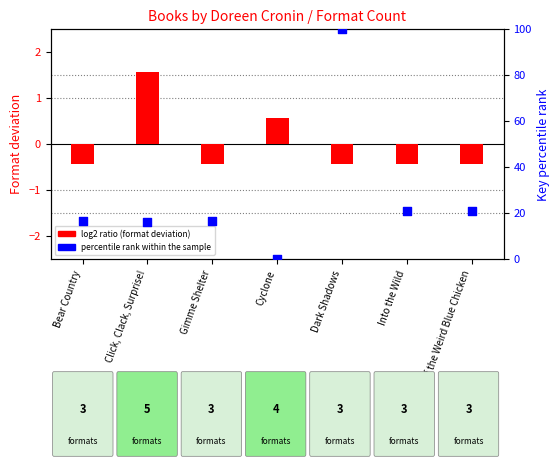

Which series has the largest total across all categories?

percentile rank within the sample